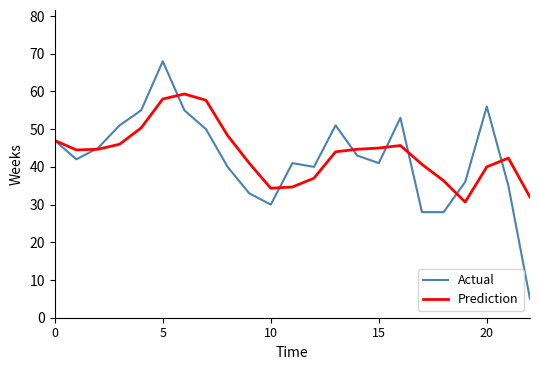

What is the minimum value shown in the chart?

5.0